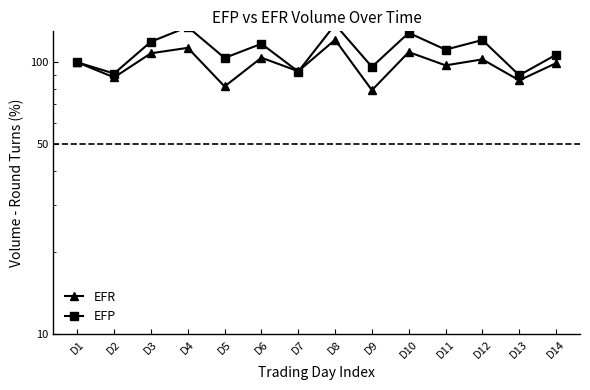

Where is the first local maximum for EFP?

D4